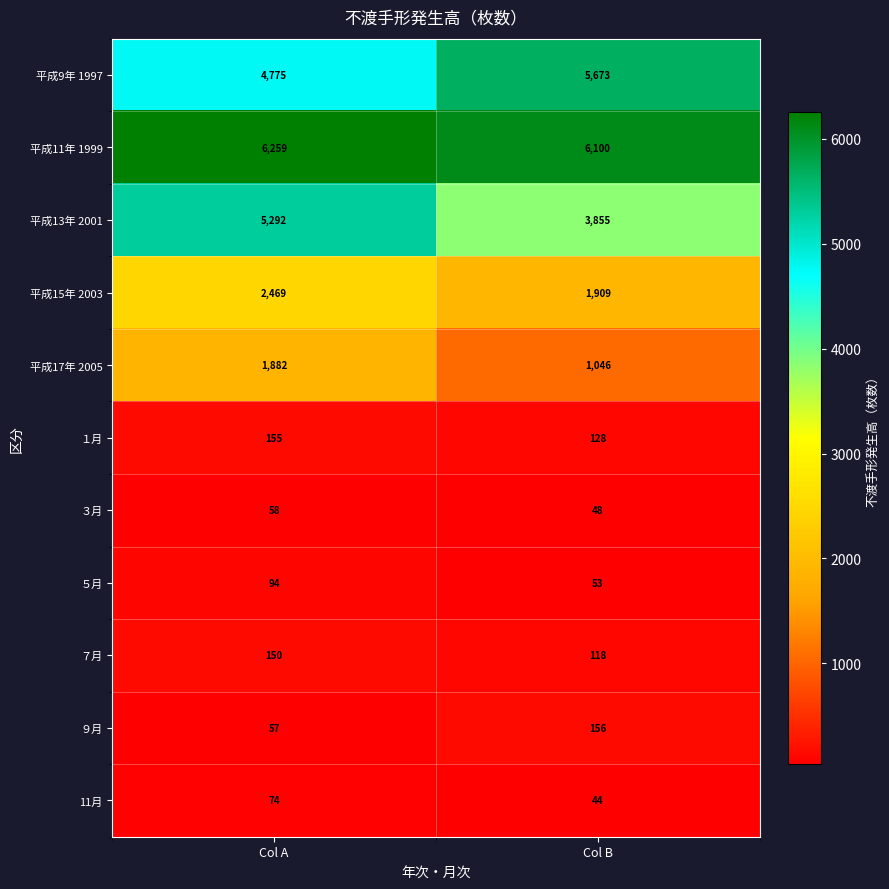

What value does the 平成13年 2001 series have at Col B, to the nearest 50?

3850